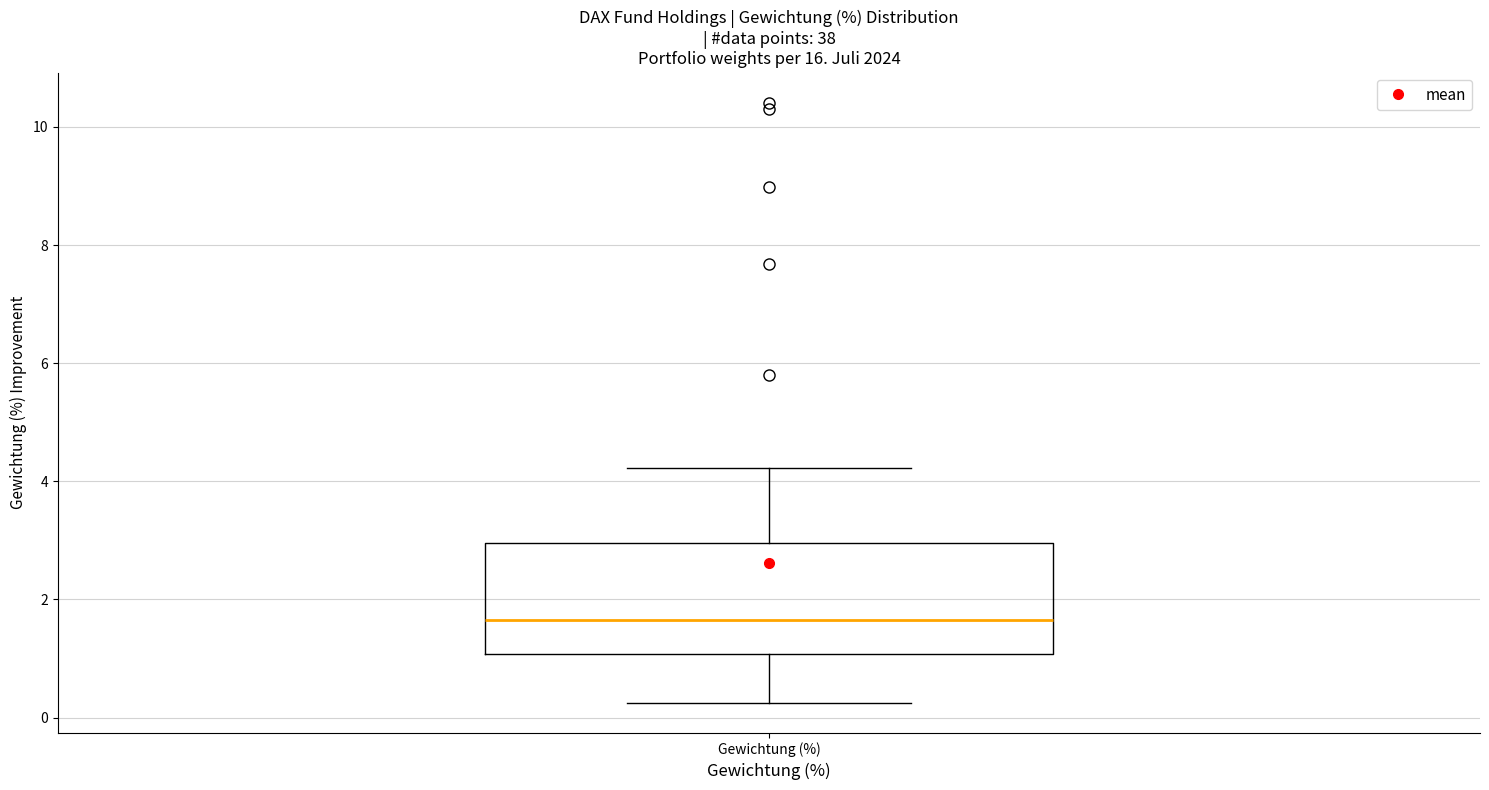

Transcribe this box plot: give where the median line is, the range the box spans, and where the two whiskers end, as read against the y-axis. The values are not printed on the chart, so give them approximately, as read against the axis.

median 1.6, box 1.0 to 3.0, whiskers 0.2 to 4.2